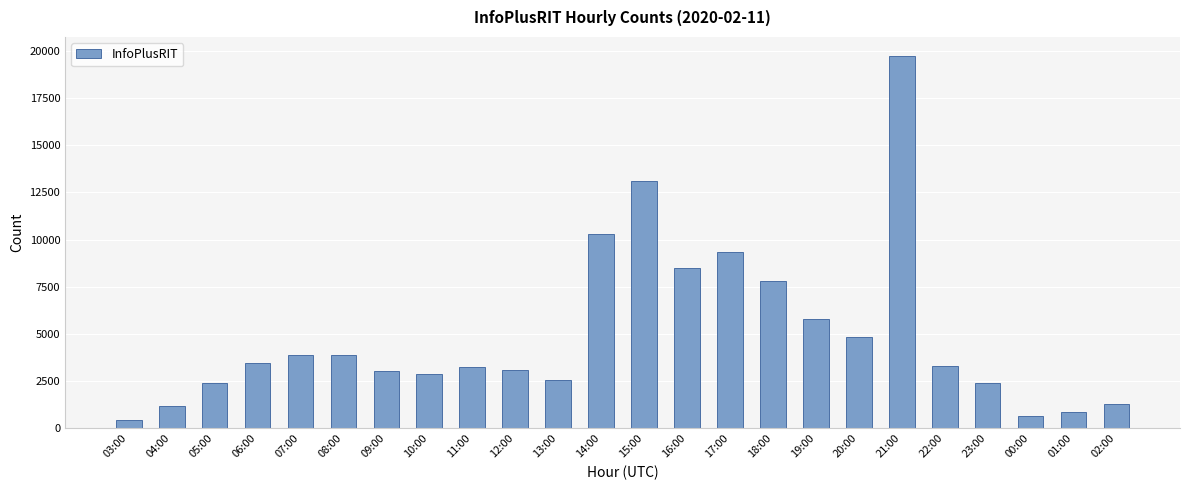

How many data points are less than 3283?

12